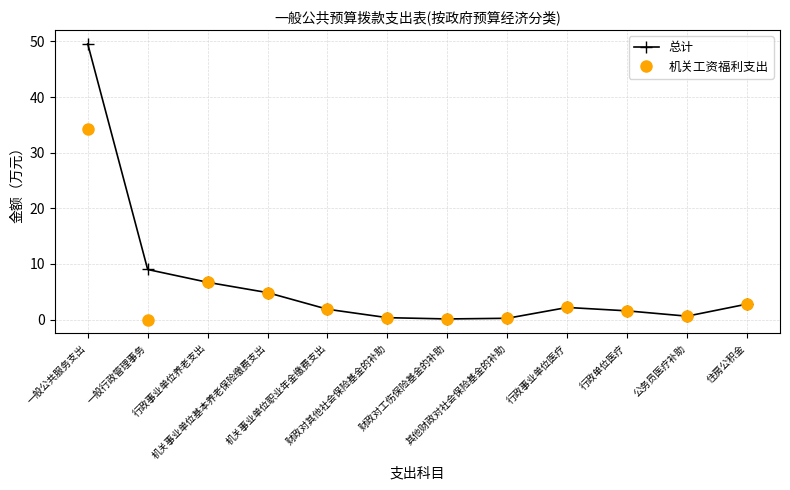

How many series are shown in this chart?

2